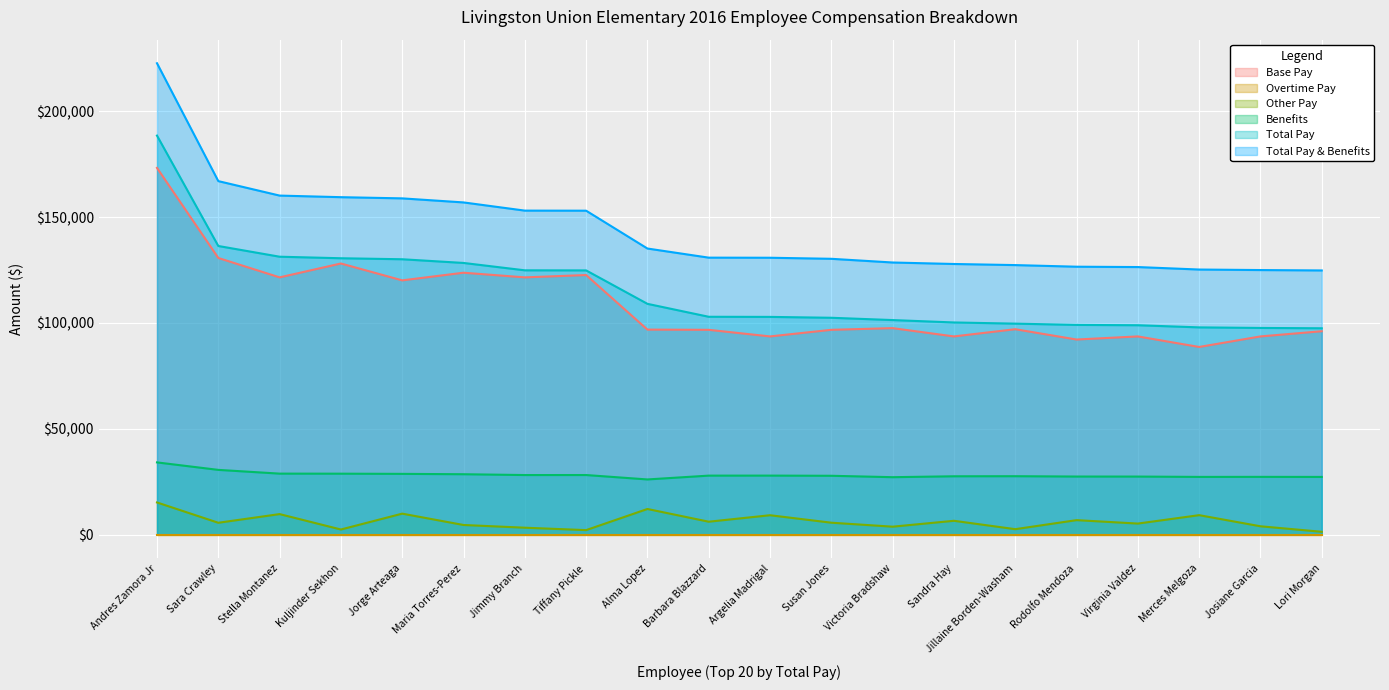

True or false: Base Pay and Total Pay & Benefits intersect in this chart.

False